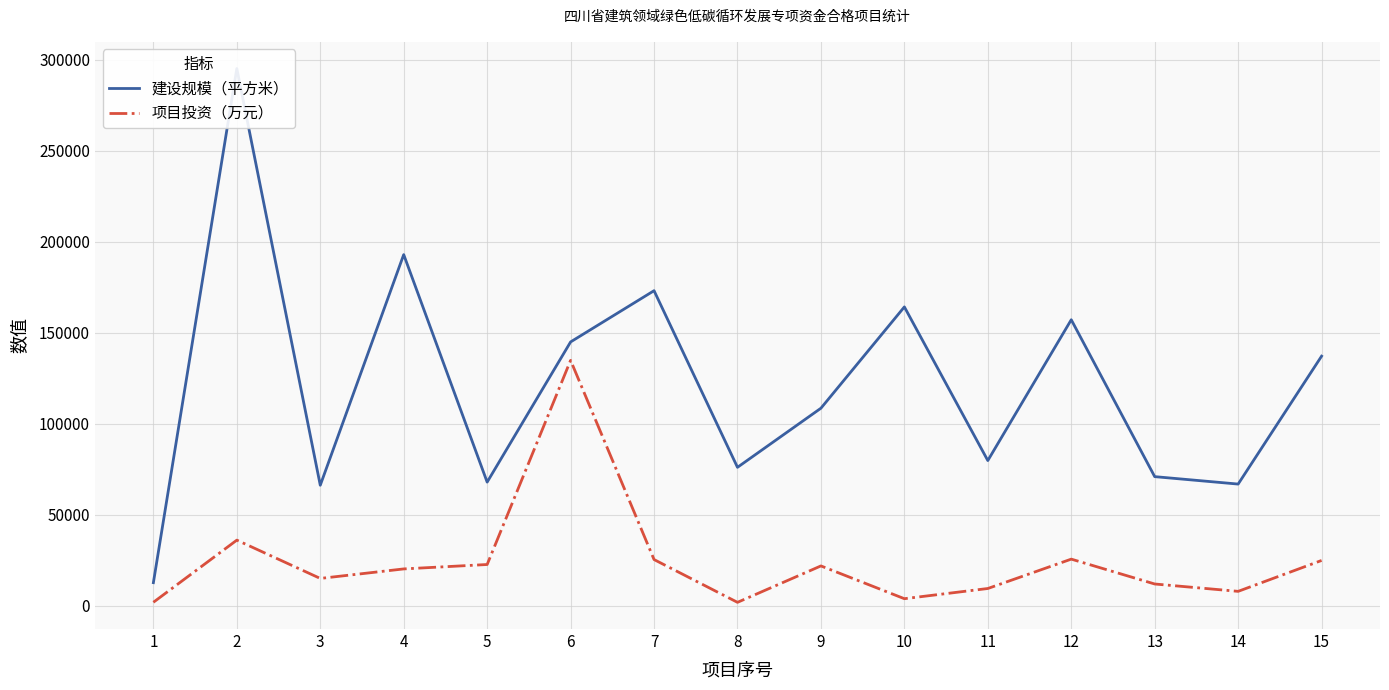

Is it true that 建设规模（平方米） equals 116383.1 at 13?

False